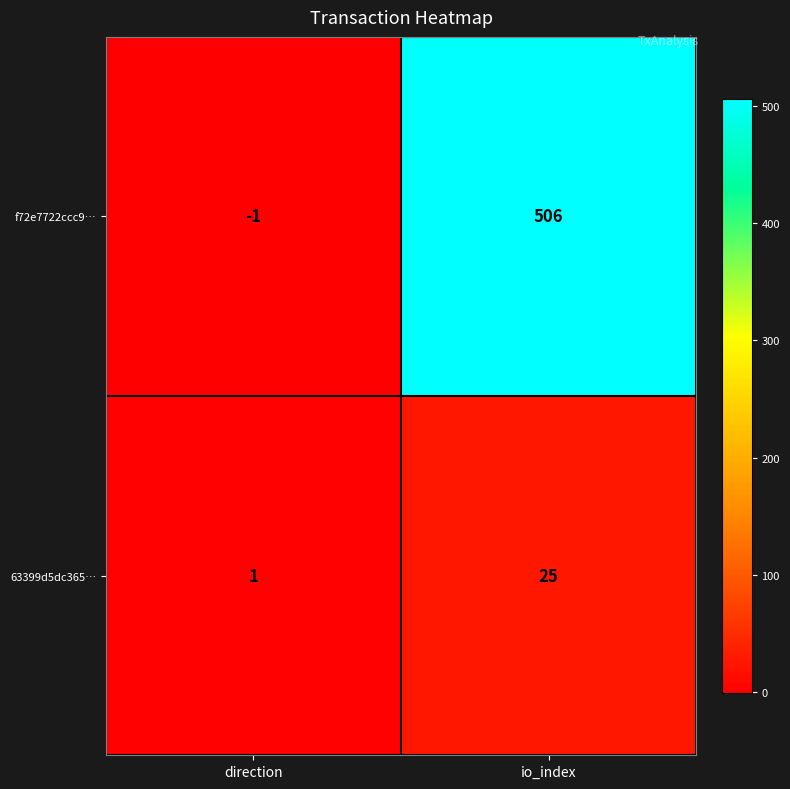

Which series has the largest total across all categories?

f72e7722ccc9…